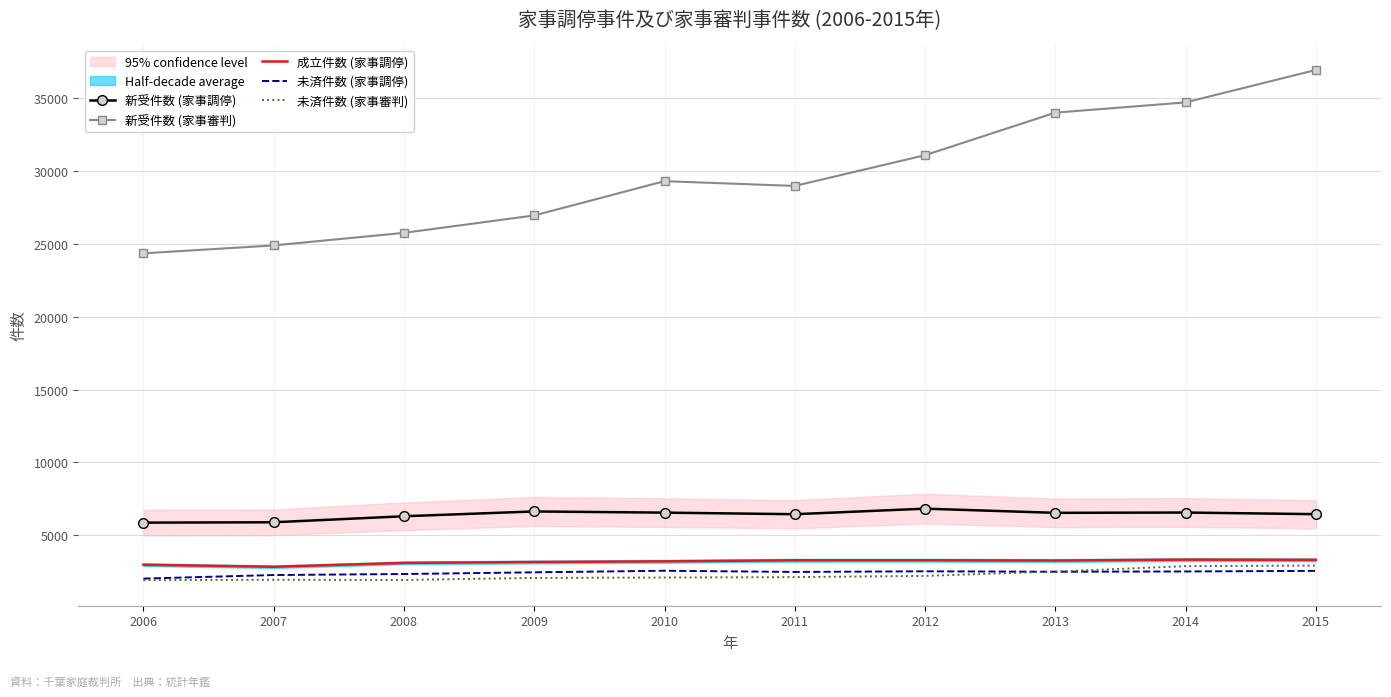

What is the difference between the highest and lowest values at 2012?

28849